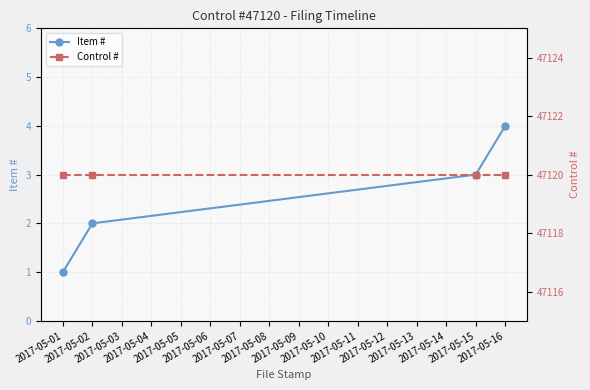

What is the highest value of the Item # series?

4